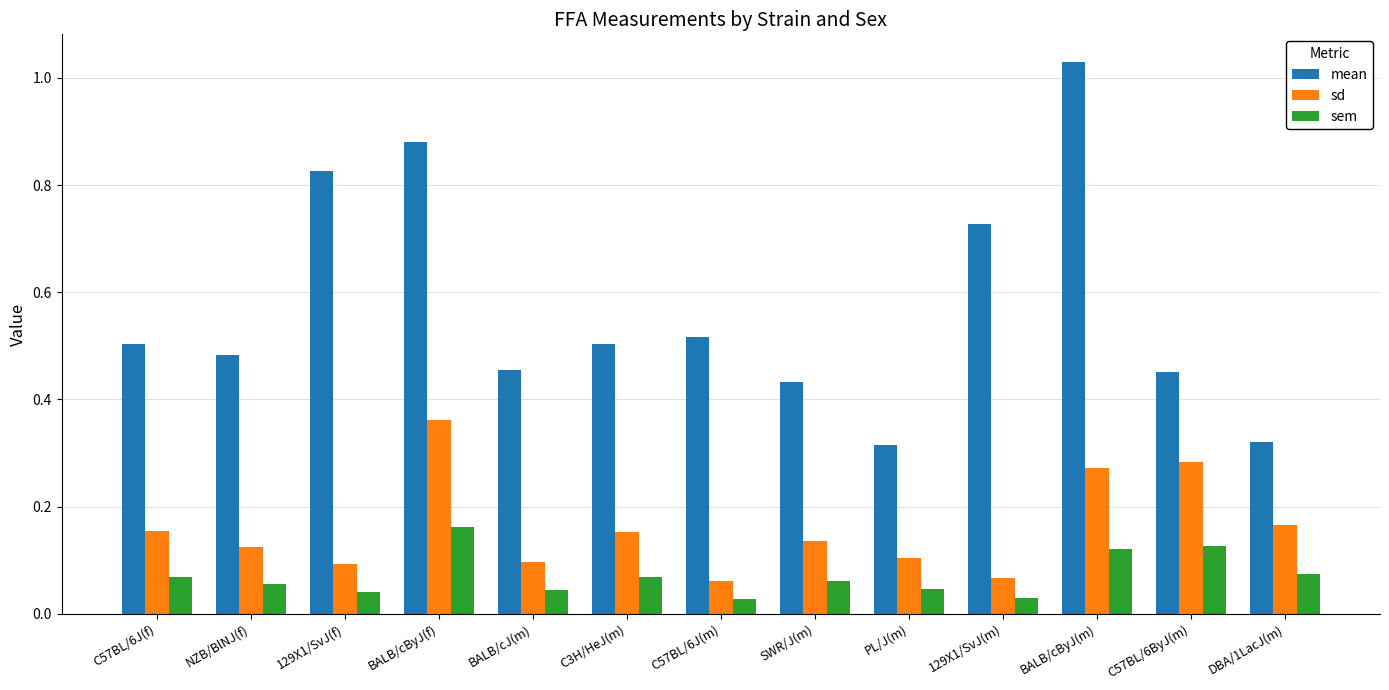

The sd series shows 0.1 at C3H/HeJ(m). True or false?

False